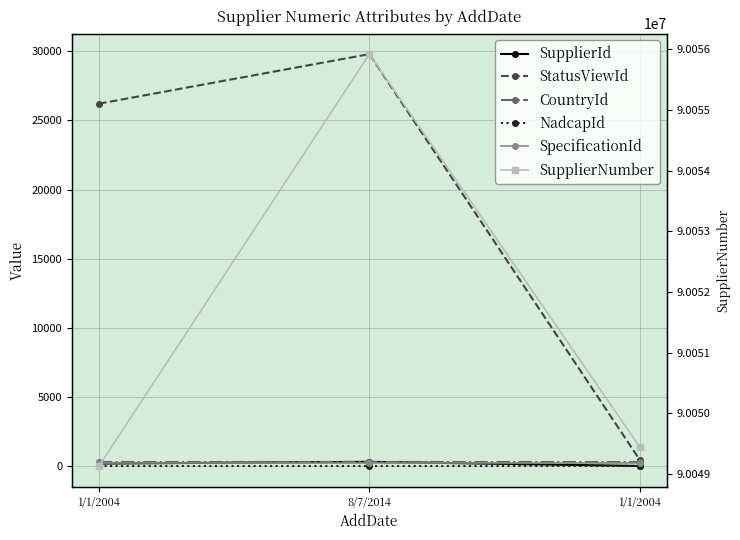

Rank the series by their maximum value, from highest to lowest.

SupplierNumber, StatusViewId, SupplierId, CountryId, SpecificationId, NadcapId